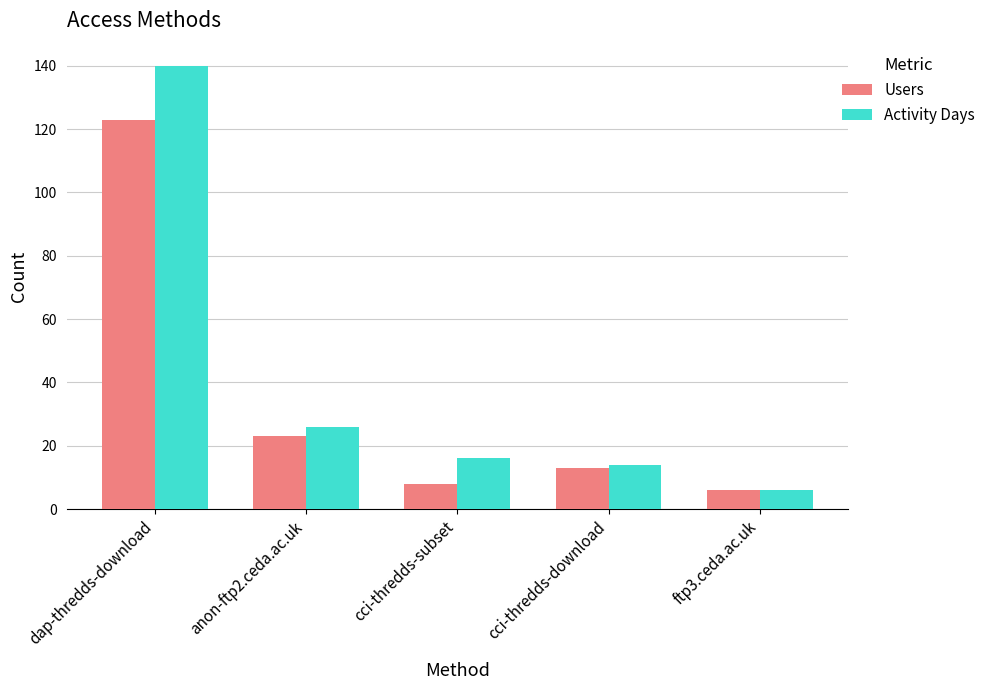

Reading left to right, extract all data points from this chart.

Users: 123	23	8	13	6
Activity Days: 140	26	16	14	6